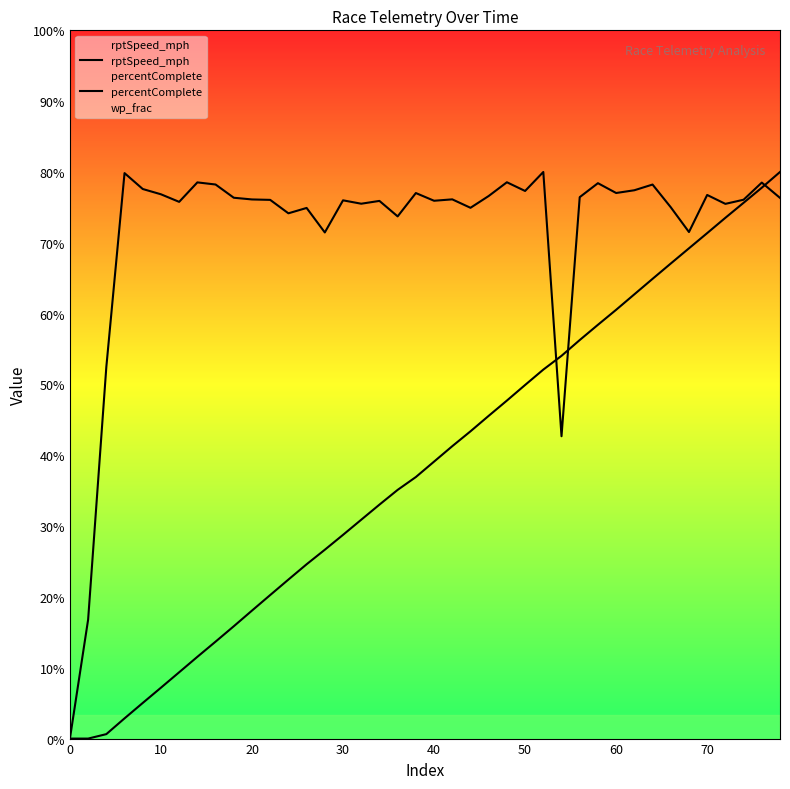

True or false: percentComplete and rptSpeed_mph intersect in this chart.

True